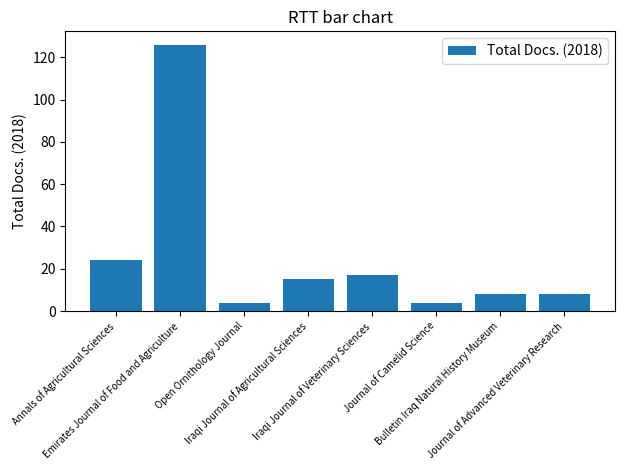

Reading left to right, what are all the values shown in this chart?

24	126	4	15	17	4	8	8